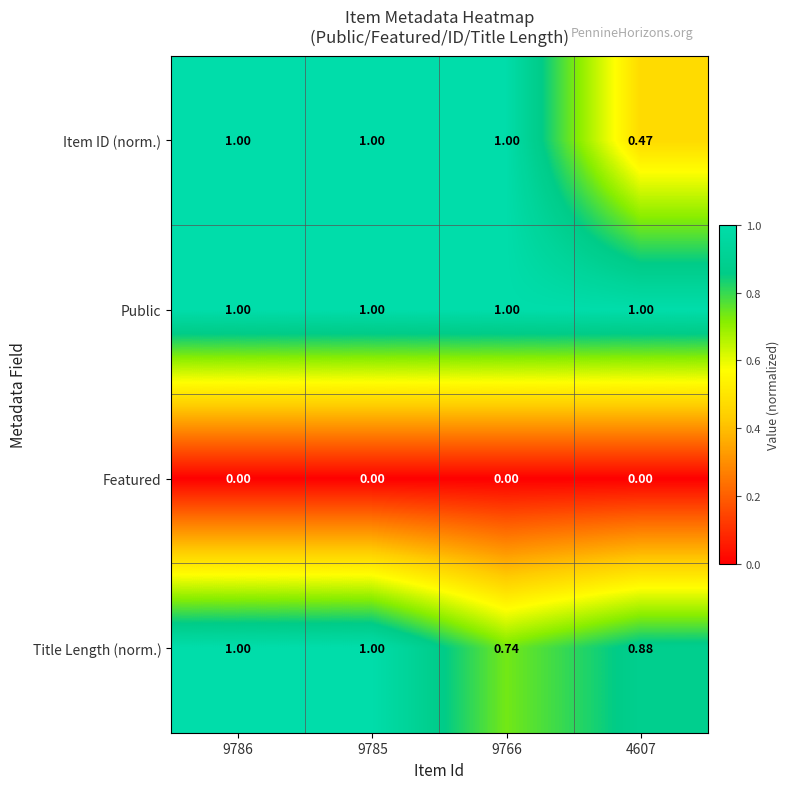

Is the value of Title Length (norm.) at 9785 greater than the value of Item ID (norm.) at 4607?

Yes